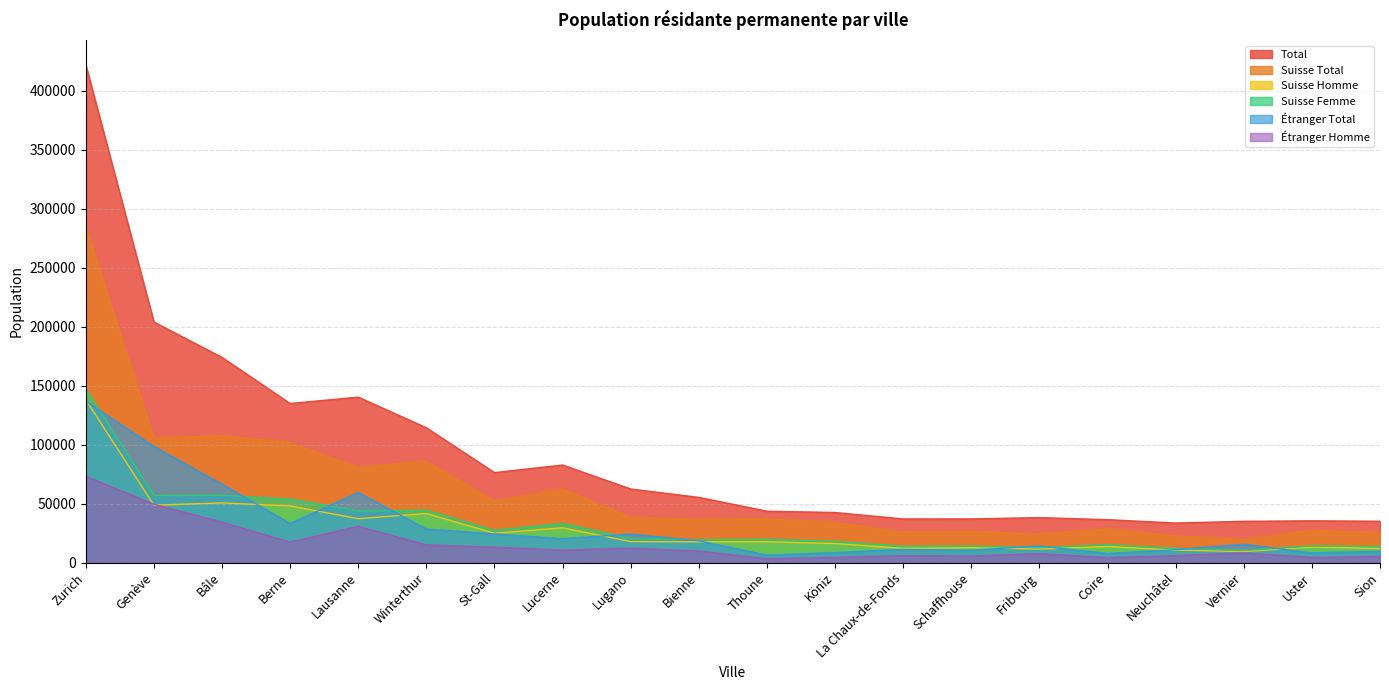

Which series has the largest total across all categories?

Total